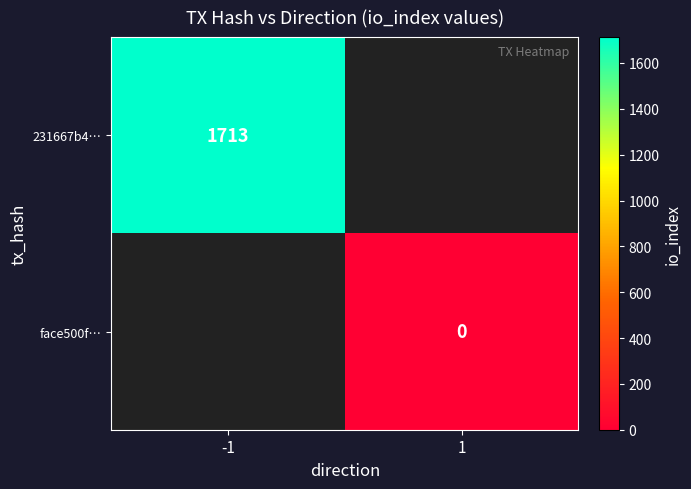

Between 1 and -1, which is larger?

-1